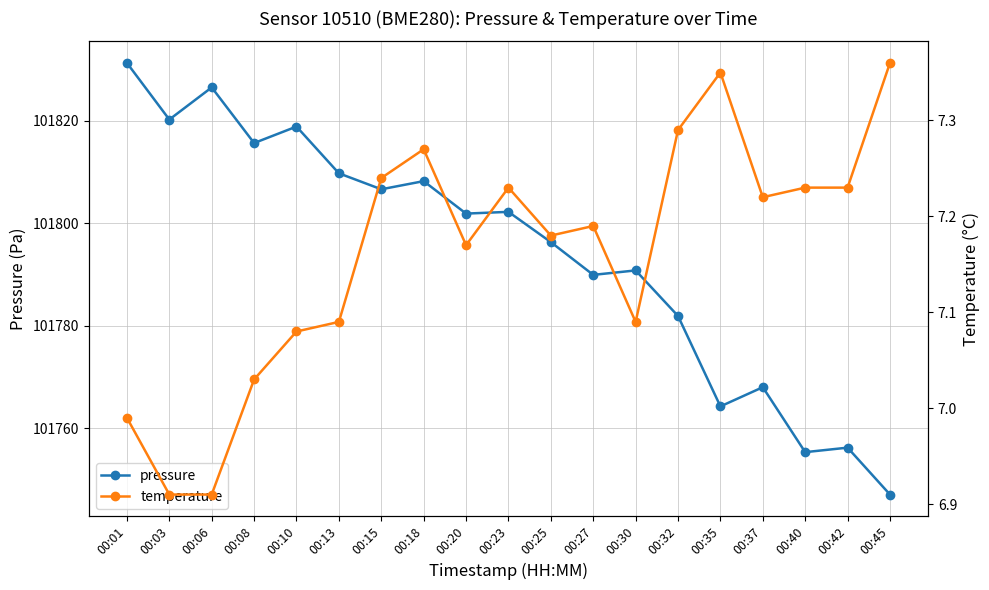

What is the difference between the pressure values at 00:35 and 00:23?

38.0